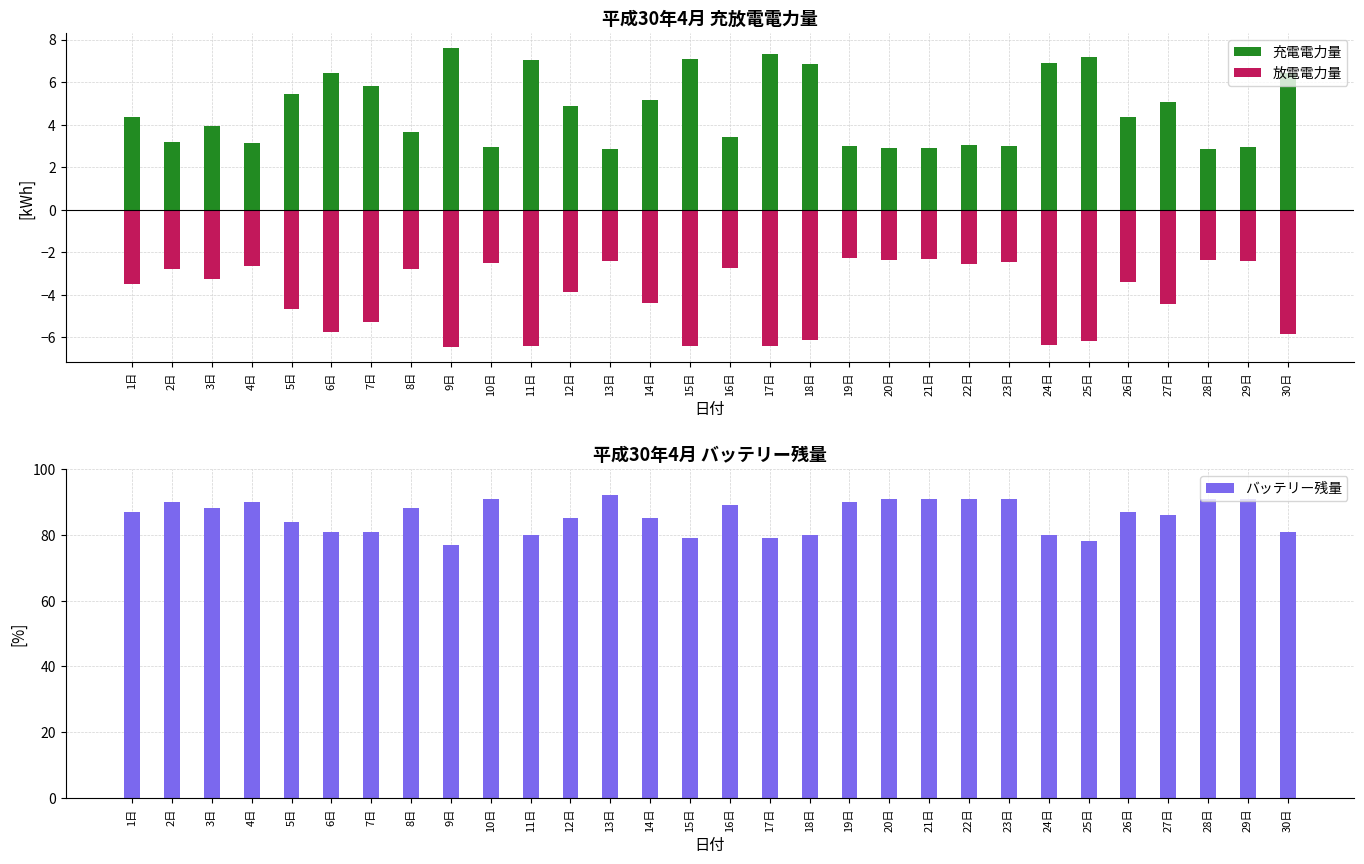

What is the sum of the バッテリー残量 values at 8日 and 15日?

167